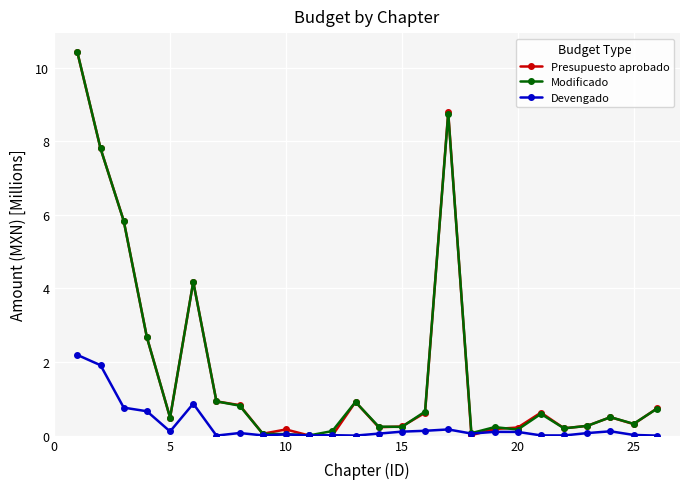

What is the difference between the second highest and second lowest values in the Presupuesto aprobado series?

8.8